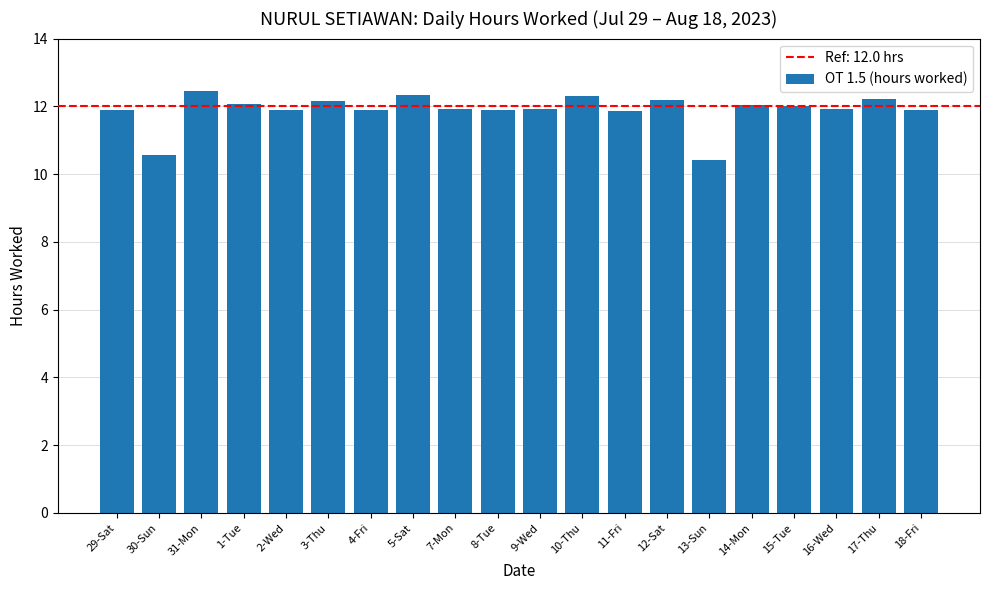

Is it true that the value at 1-Tue is 6.3?

False